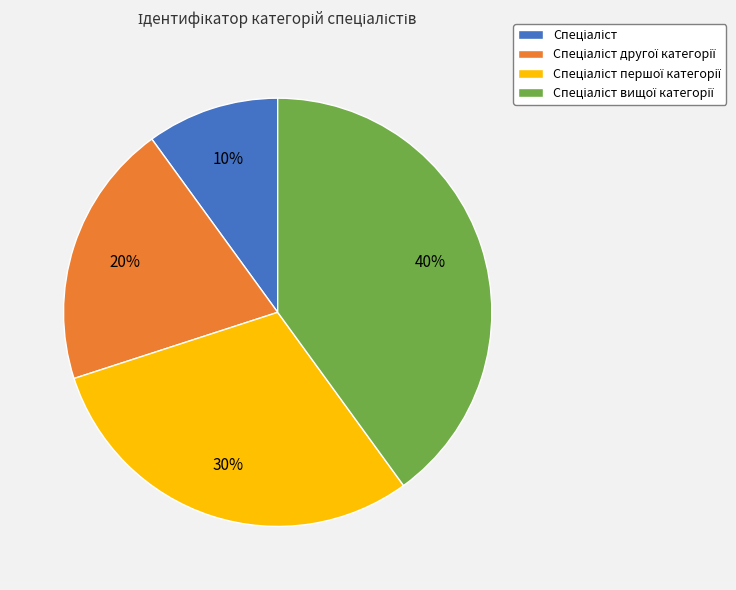

Does any single category account for the majority?

No